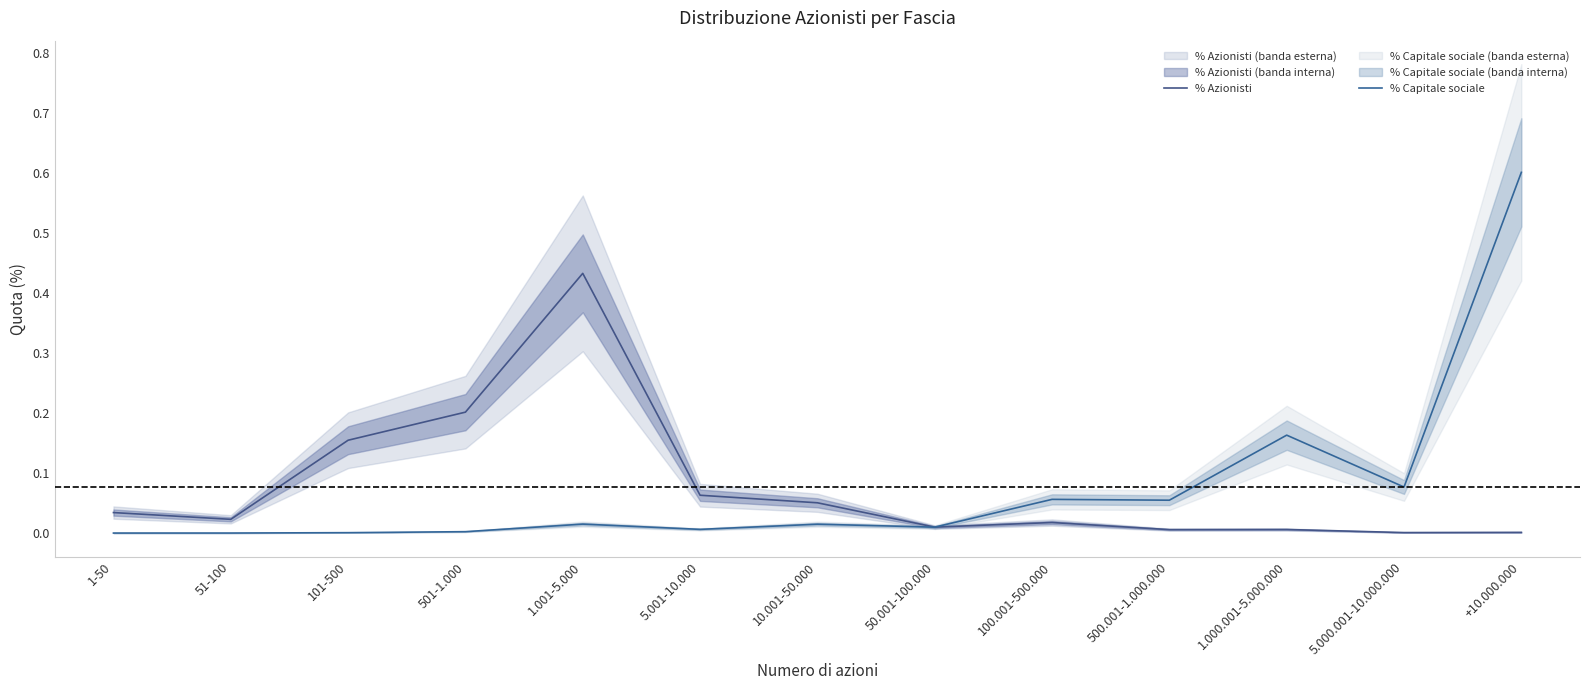

What is the sum of all % Azionisti values?

1.0